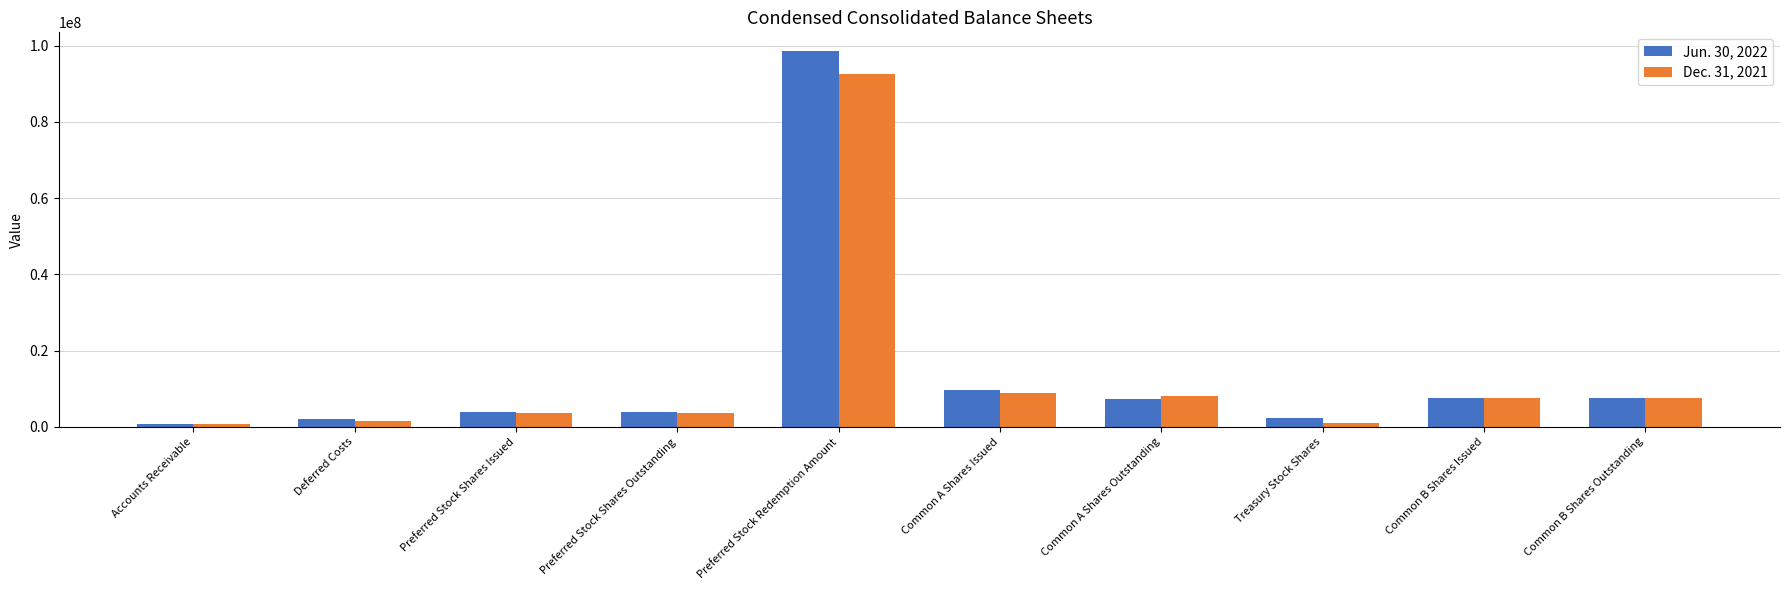

What position from the right is Deferred Costs?

9